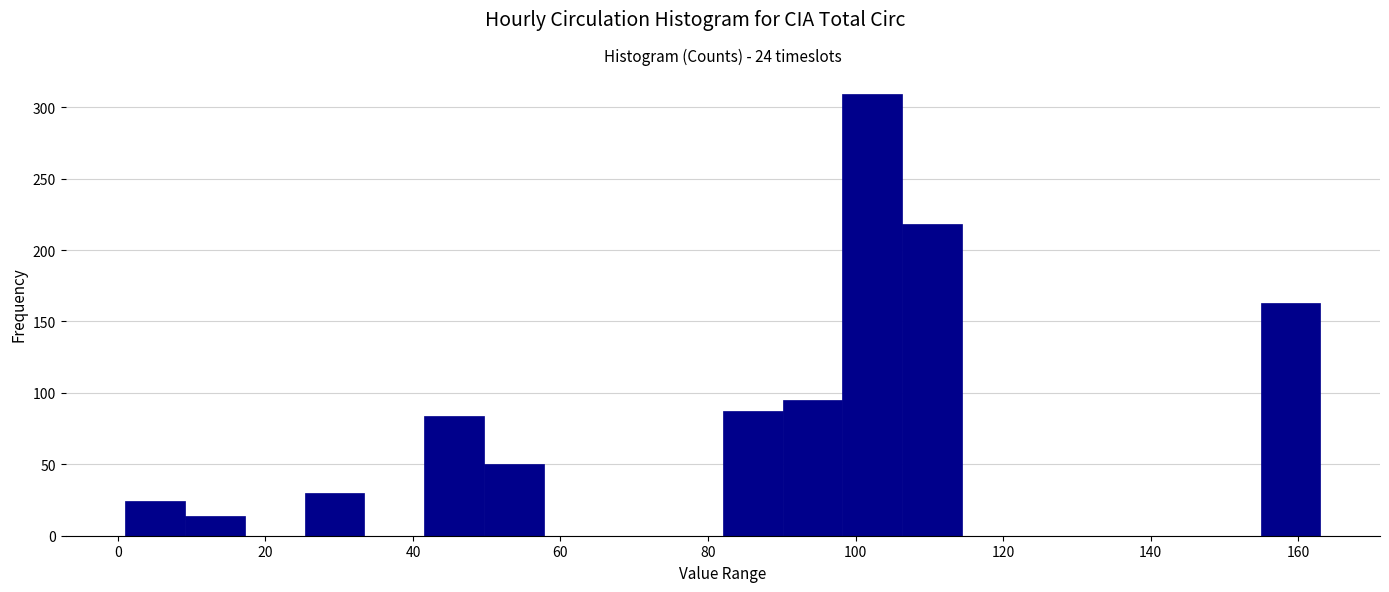

Which range on the x-axis has the tallest bar?

98 to 106